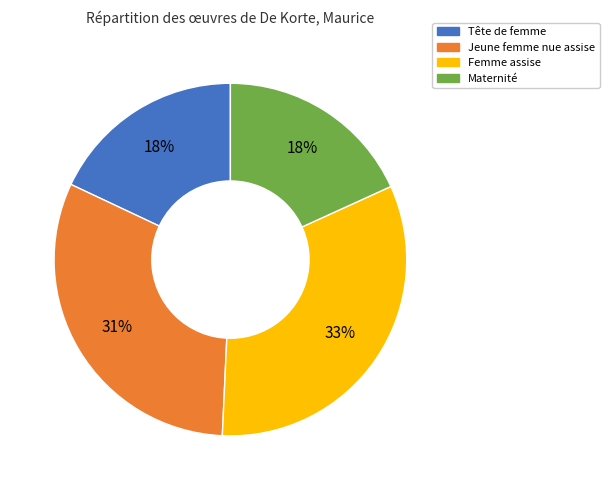

Count the number of slices in the pie.

4